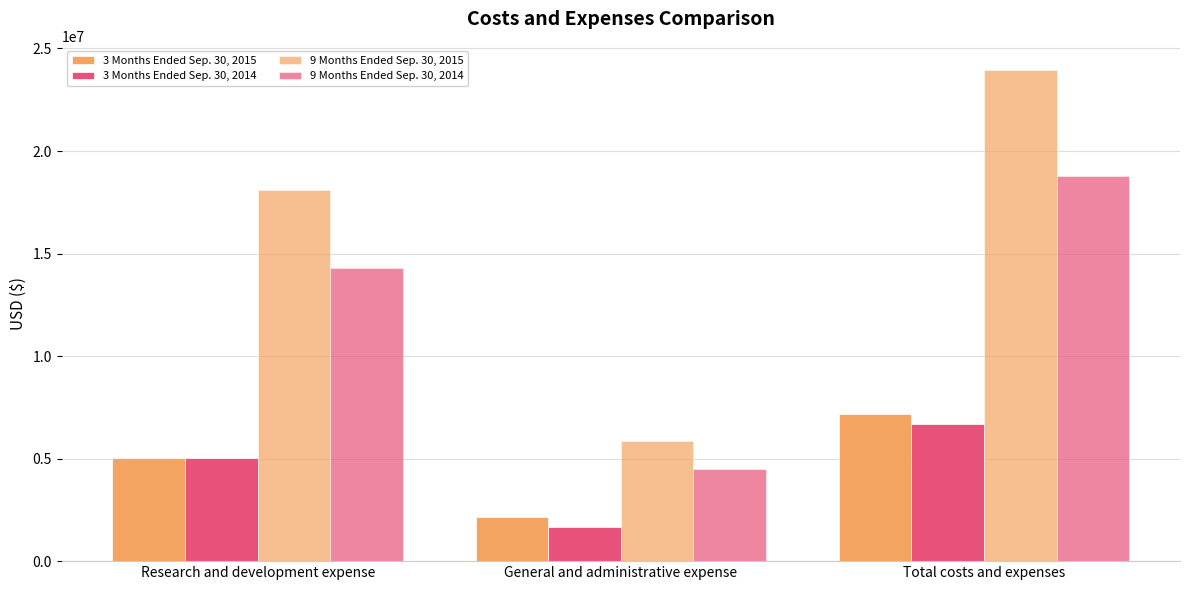

How many bars are there in each group?

4